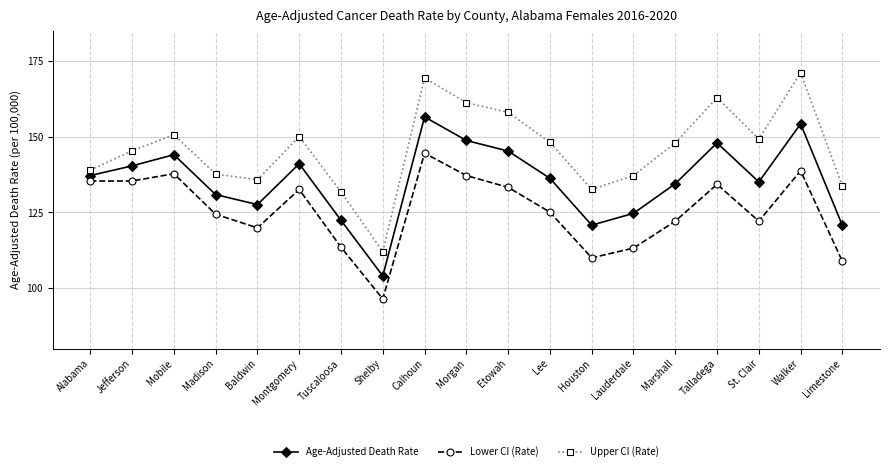

Which series has the widest spread of values?

Upper CI (Rate)